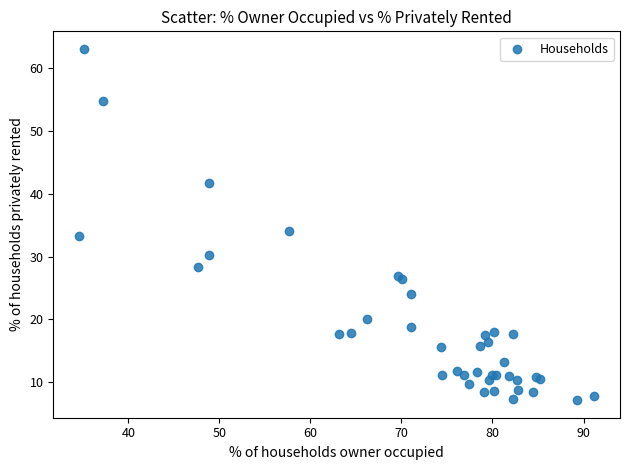

What Y value in the scatter plot is closest to 35?

34.1